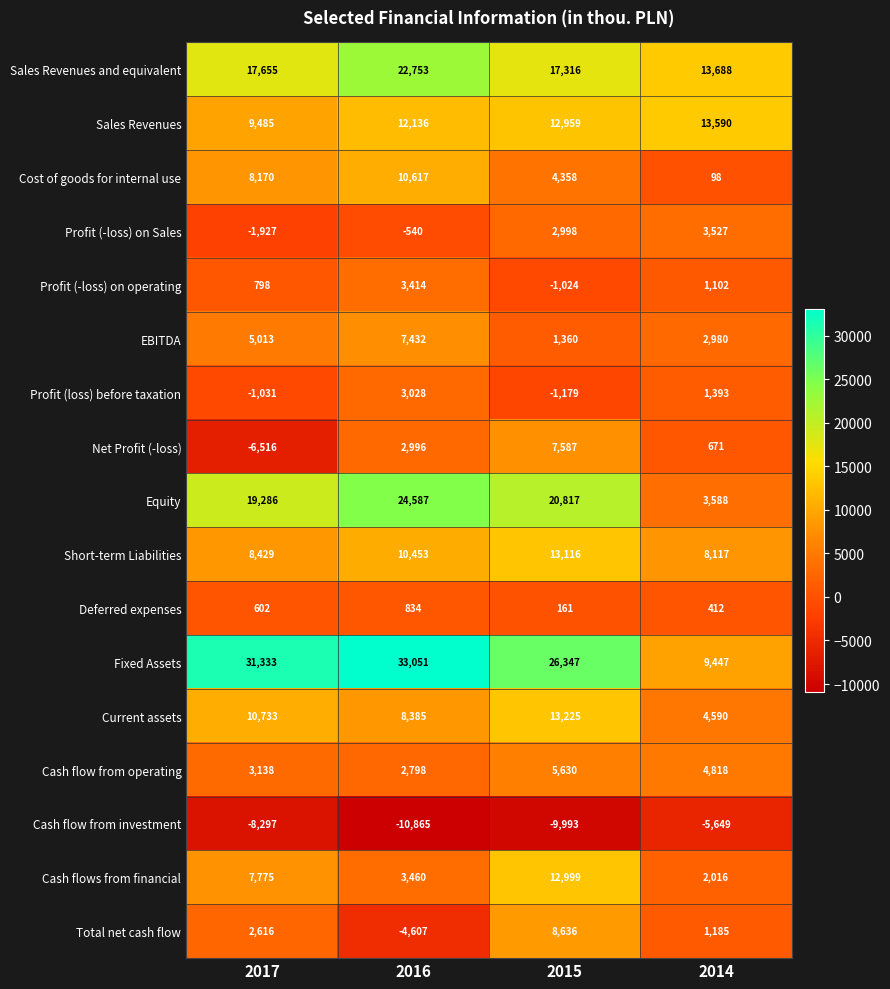

At which category does the chart reach its minimum across all series?

2016